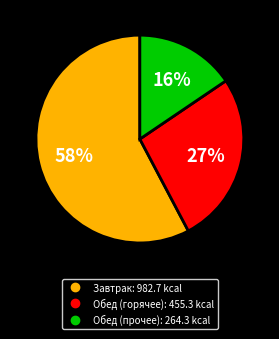

Does any single category account for the majority?

Yes